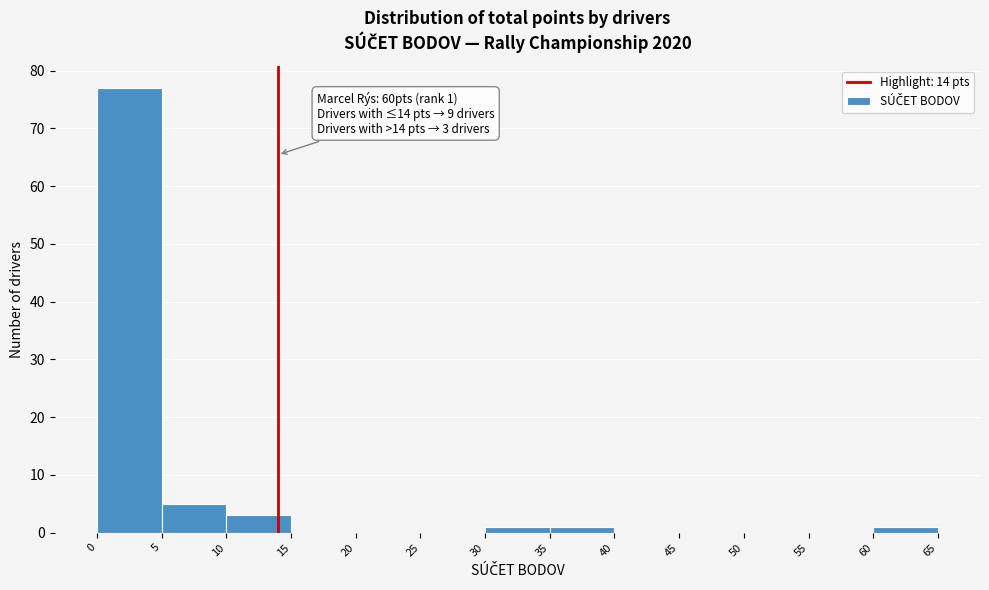

Over which range of the x-axis is the bar tallest?

0 to 5